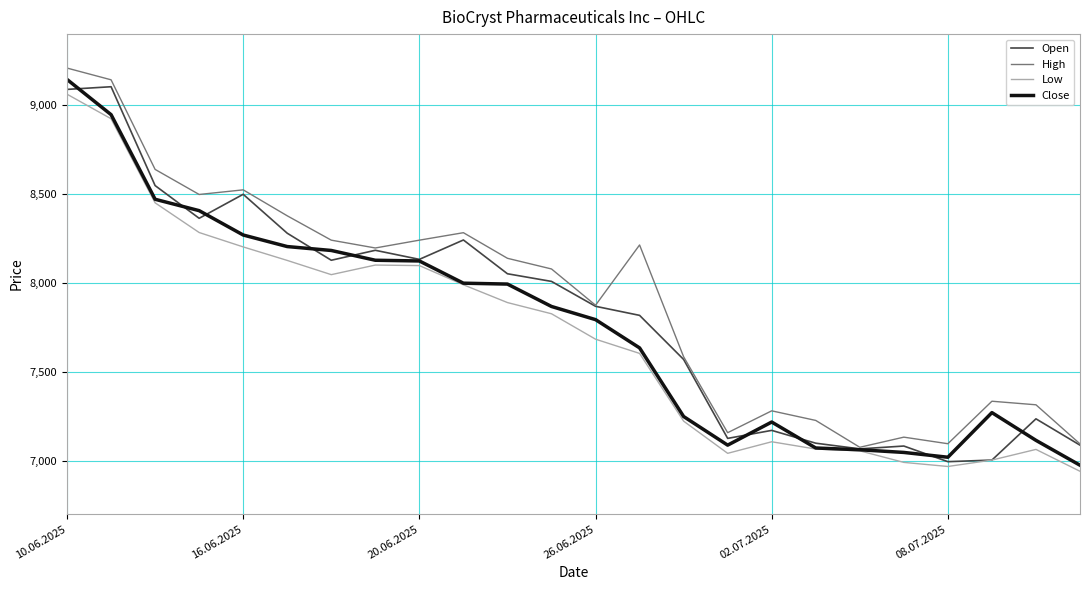

Does the chart have visible grid lines?

Yes